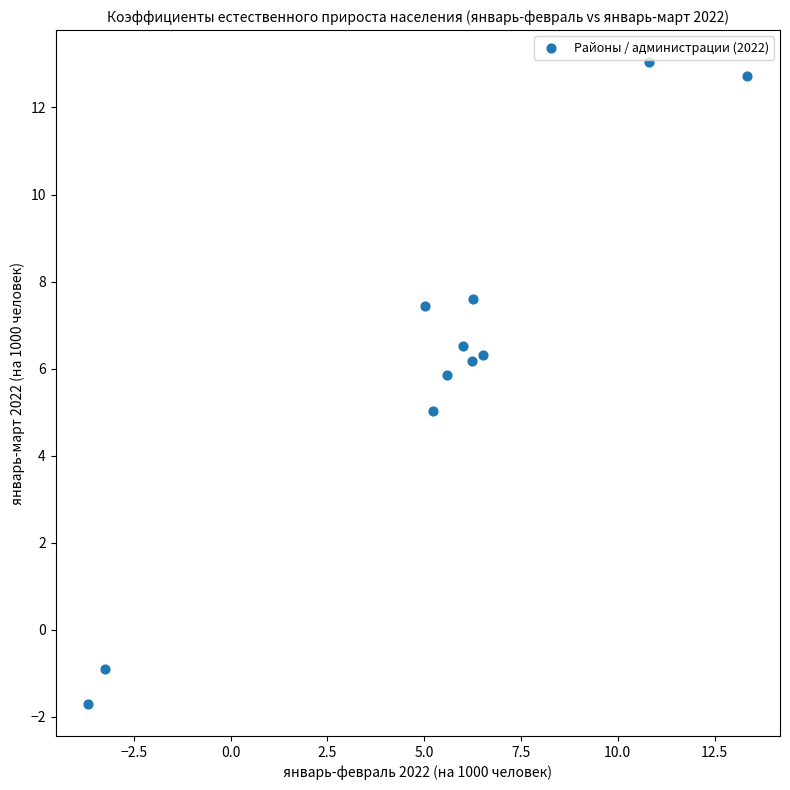

What is the average X value?

5.3